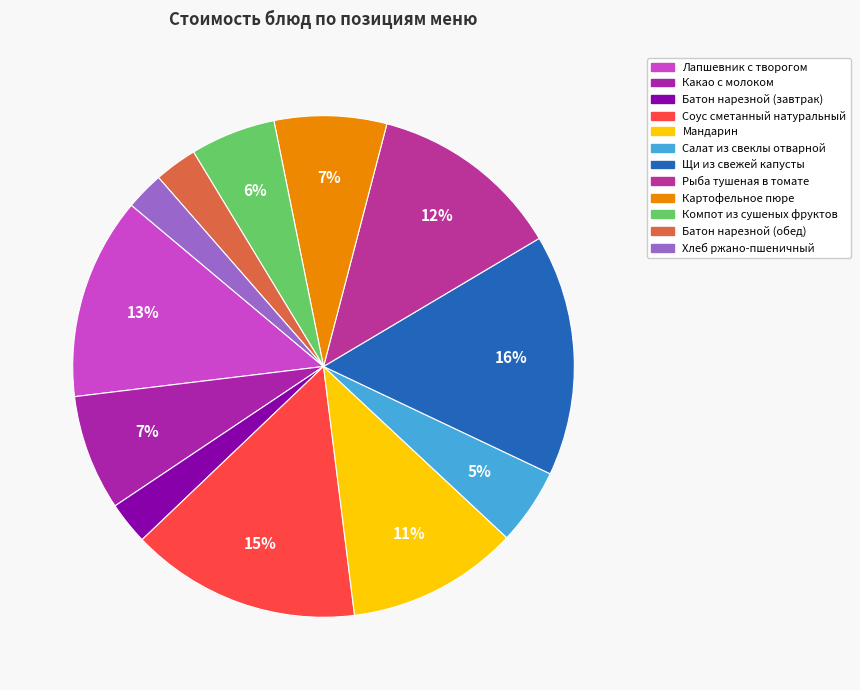

Do Компот из сушеных фруктов and Салат из свеклы отварной together represent more than half of the pie?

No